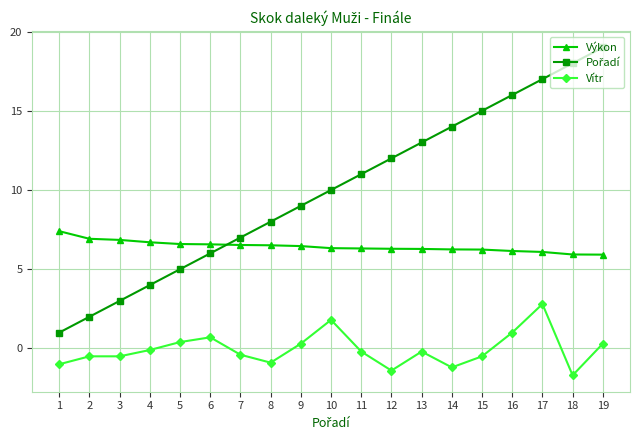

What is the value of the Vítr point at the 2nd from the left?

-0.5